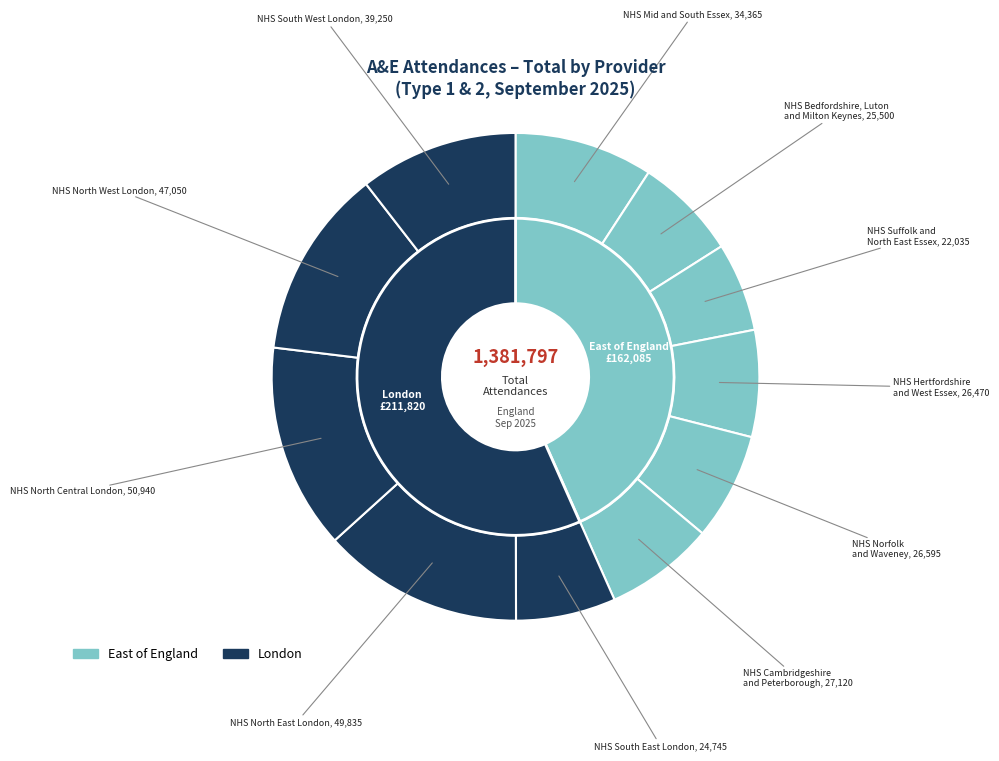

Rank the categories by value from highest to lowest.

NHS North Central London, NHS North East London, NHS North West London, NHS South West London, NHS Mid and South Essex, NHS Cambridgeshire
and Peterborough, NHS Norfolk
and Waveney, NHS Hertfordshire
and West Essex, NHS Bedfordshire, Luton
and Milton Keynes, NHS South East London, NHS Suffolk and
North East Essex